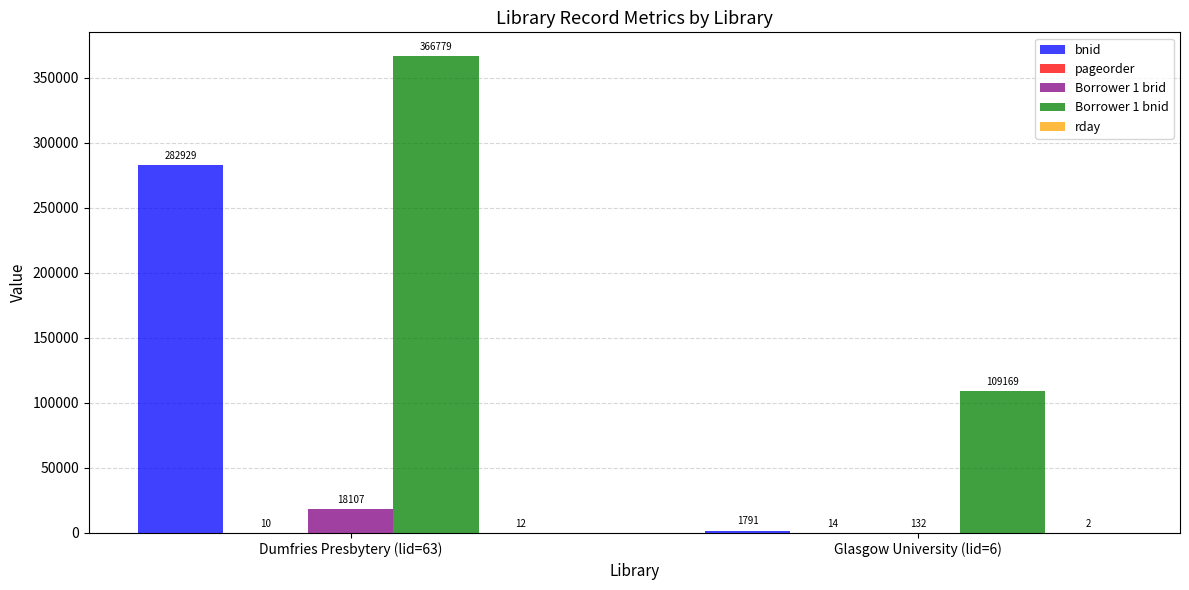

What is the sum of the Borrower 1 bnid values at Glasgow University (lid=6) and Dumfries Presbytery (lid=63)?

475948